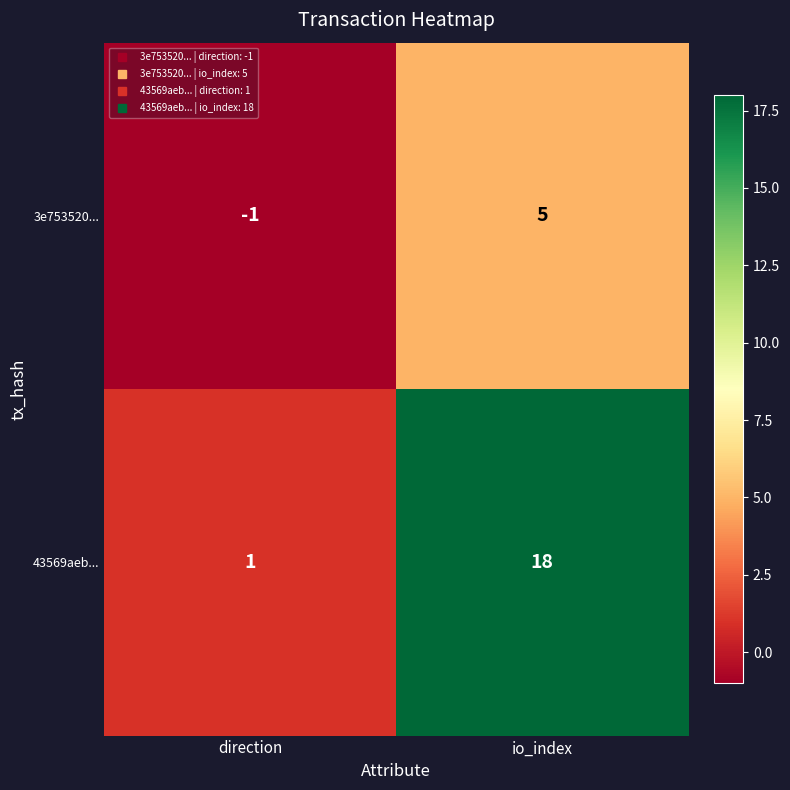

The 3e753520... series shows 0 at direction. True or false?

False